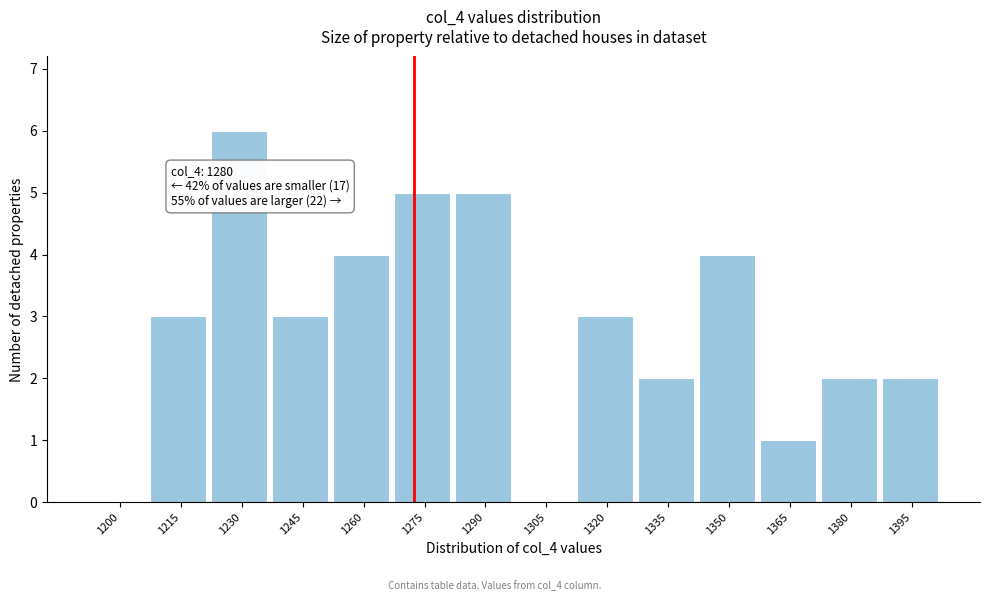

Reading left to right, extract all data points from this chart.

1200=0	1215=3	1230=6	1245=3	1260=4	1275=5	1290=5	1305=0	1320=3	1335=2	1350=4	1365=1	1380=2	1395=2